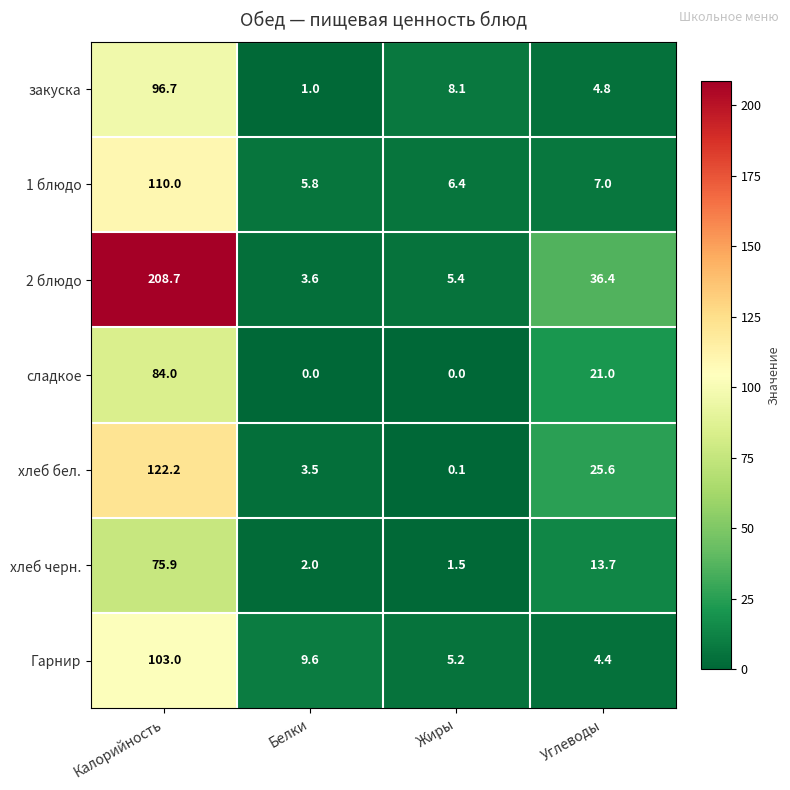

How many data points in хлеб бел. are less than 25?

2